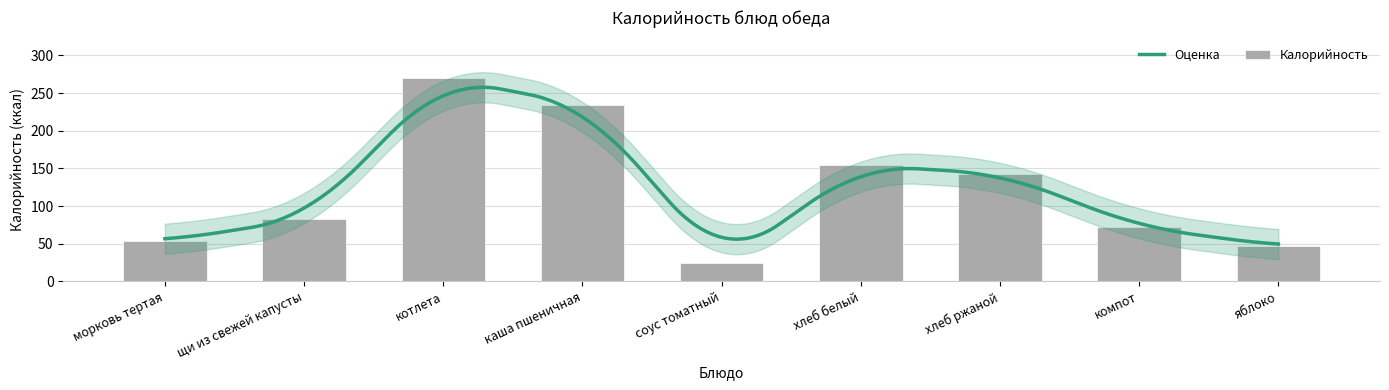

How many bars are there in total?

9